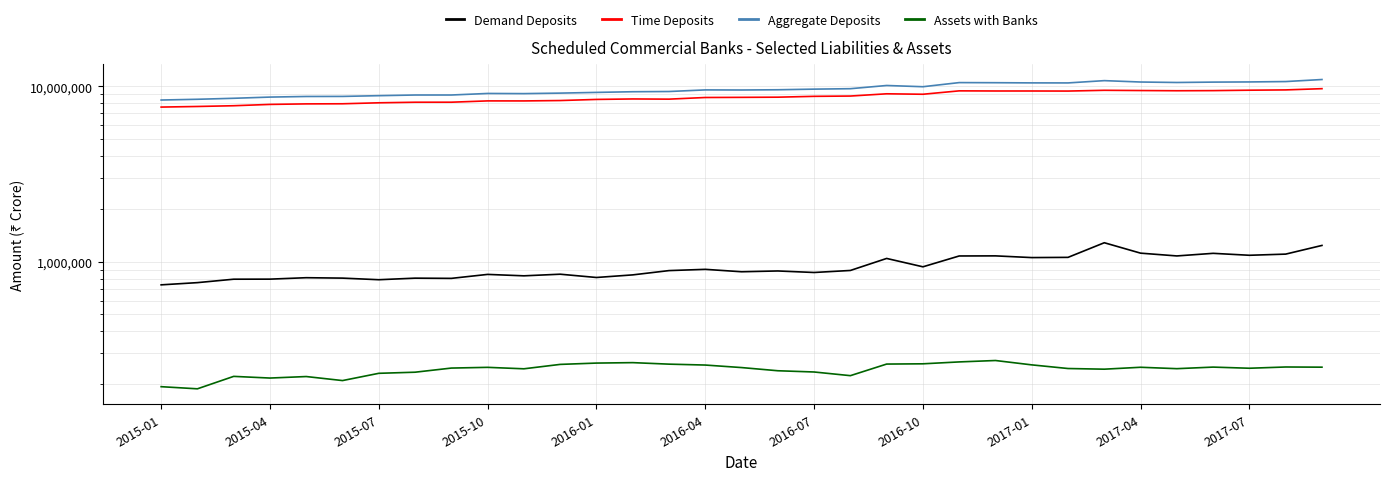

True or false: Assets with Banks and Aggregate Deposits intersect in this chart.

False